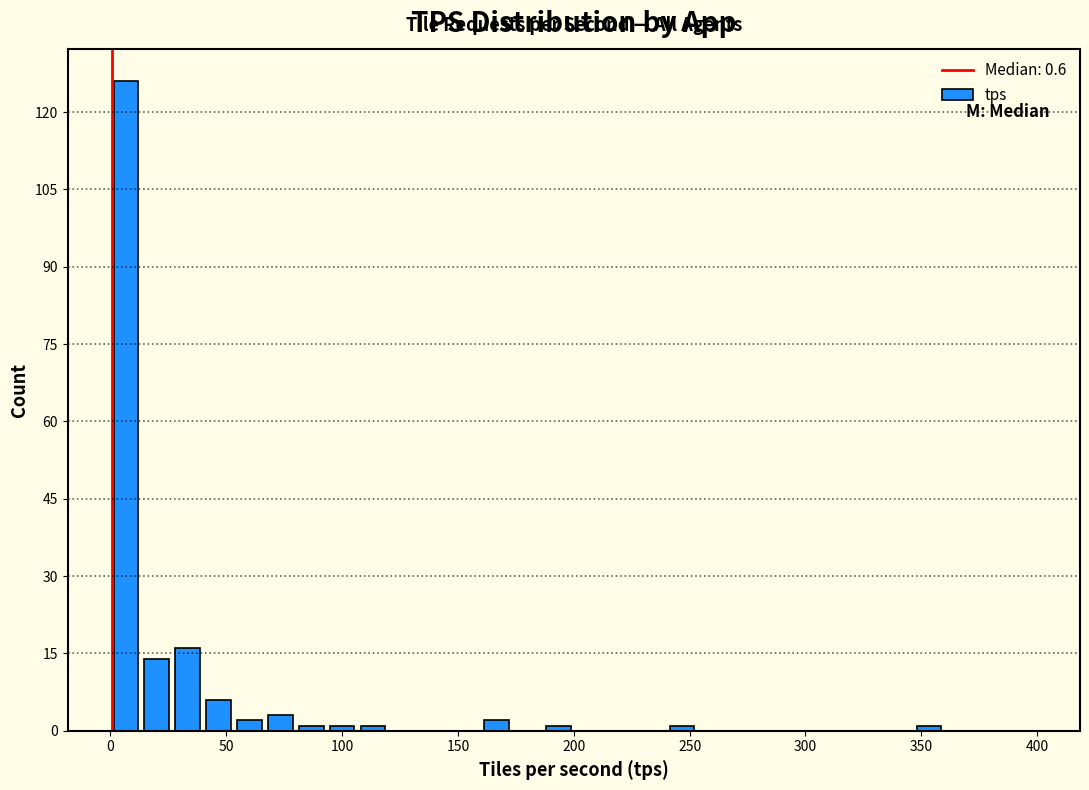

Around what value on the x-axis is the tallest bar? Give the approximate position of its centre, as read against the axis.

5